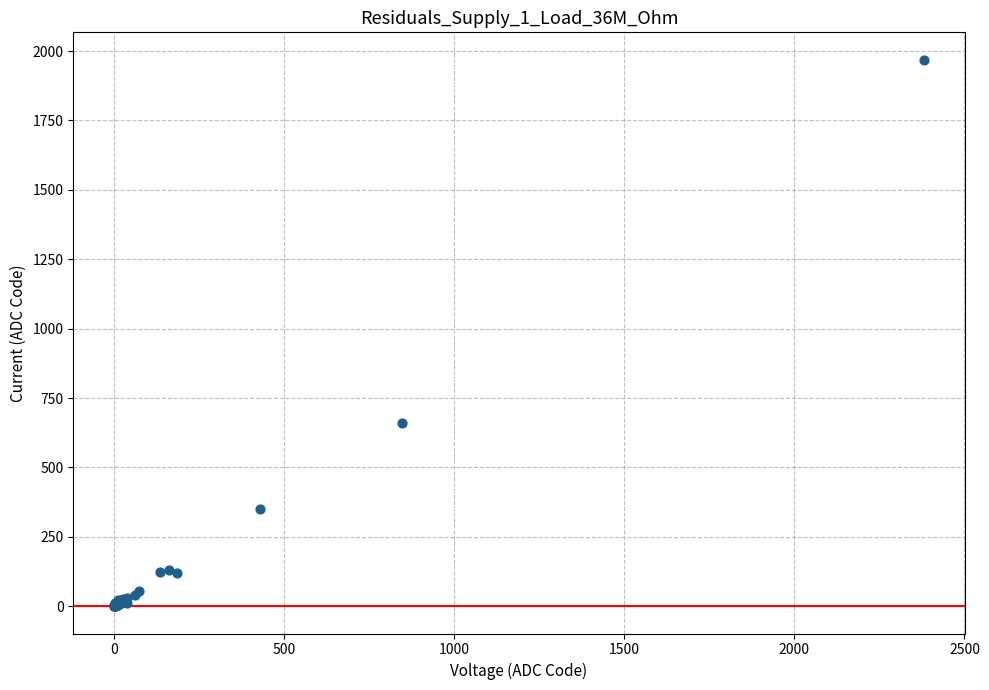

What Y value in the scatter plot is closest to 984?

660